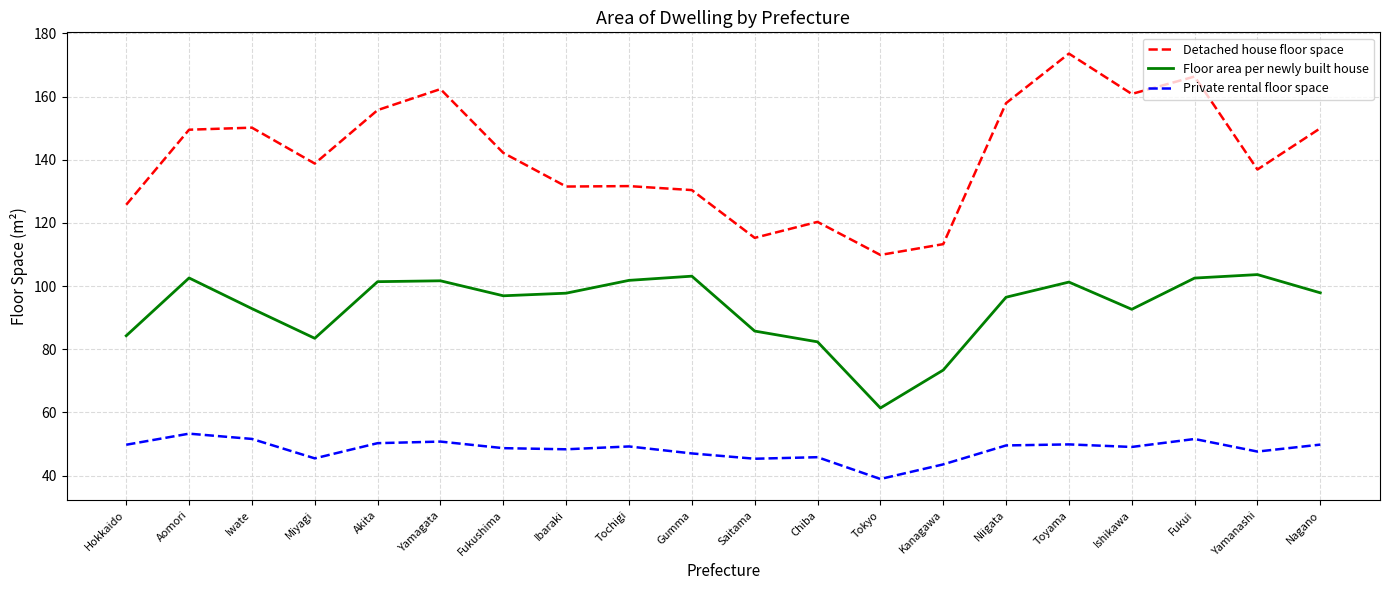

Which series has the widest spread of values?

Detached house floor space